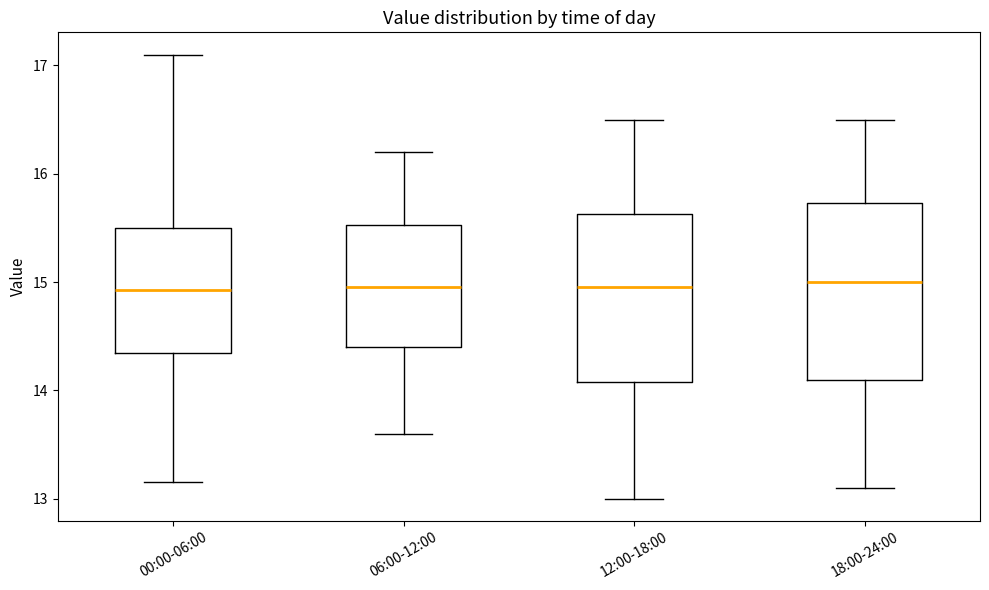

Where does the median line of the box for 00:00-06:00 sit on the y-axis? The values are not printed on the chart, so give them approximately, as read against the axis.

14.9